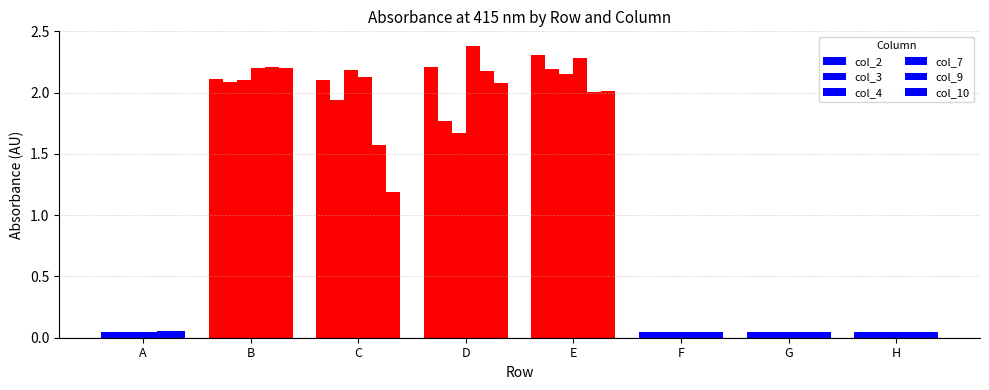

Reading left to right, what are all the values shown in this chart?

col_2: 0.0	2.1	2.1	2.2	2.3	0.0	0.0	0.0
col_3: 0.0	2.1	1.9	1.8	2.2	0.0	0.0	0.0
col_4: 0.0	2.1	2.2	1.7	2.1	0.0	0.0	0.0
col_7: 0.0	2.2	2.1	2.4	2.3	0.0	0.0	0.0
col_9: 0.1	2.2	1.6	2.2	2.0	0.0	0.0	0.0
col_10: 0.1	2.2	1.2	2.1	2.0	0.0	0.0	0.0